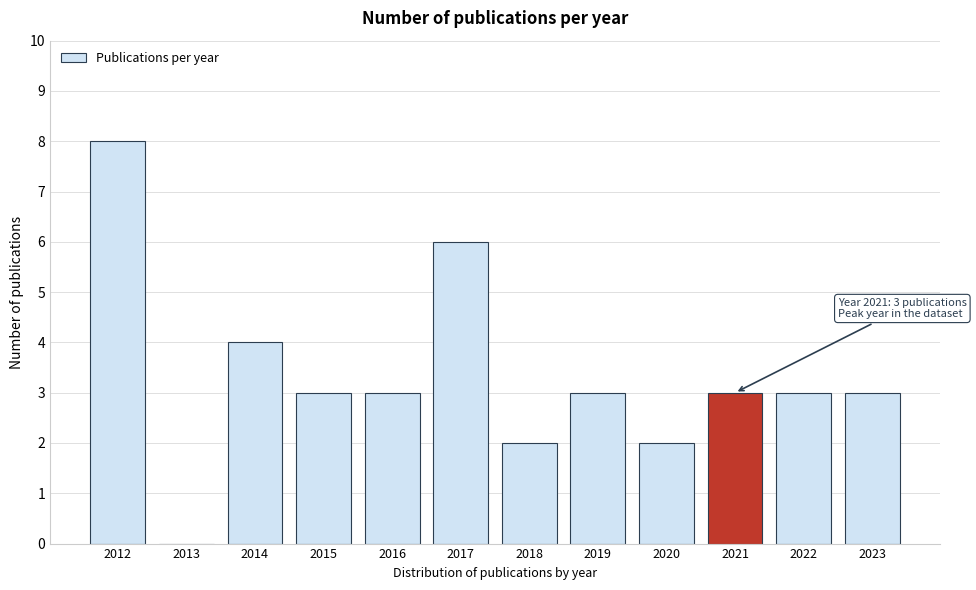

Reading left to right, what are all the values shown in this chart?

2012=8	2013=0	2014=4	2015=3	2016=3	2017=6	2018=2	2019=3	2020=2	2021=3	2022=3	2023=3